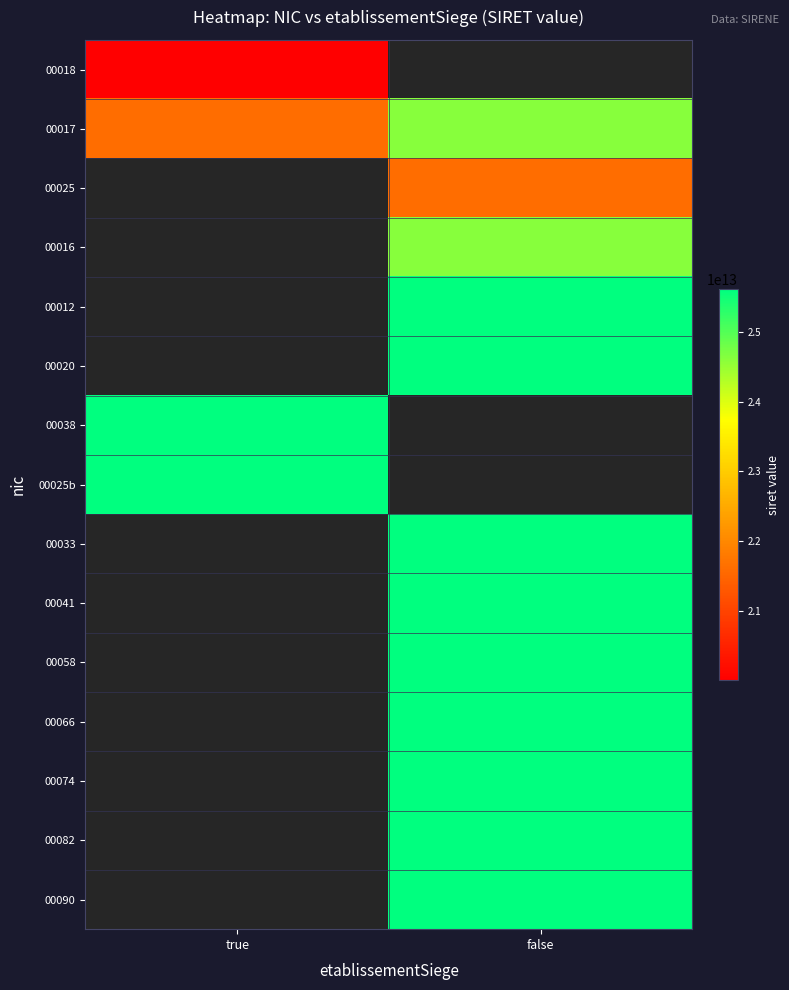

Which category has the highest value across all series?

false